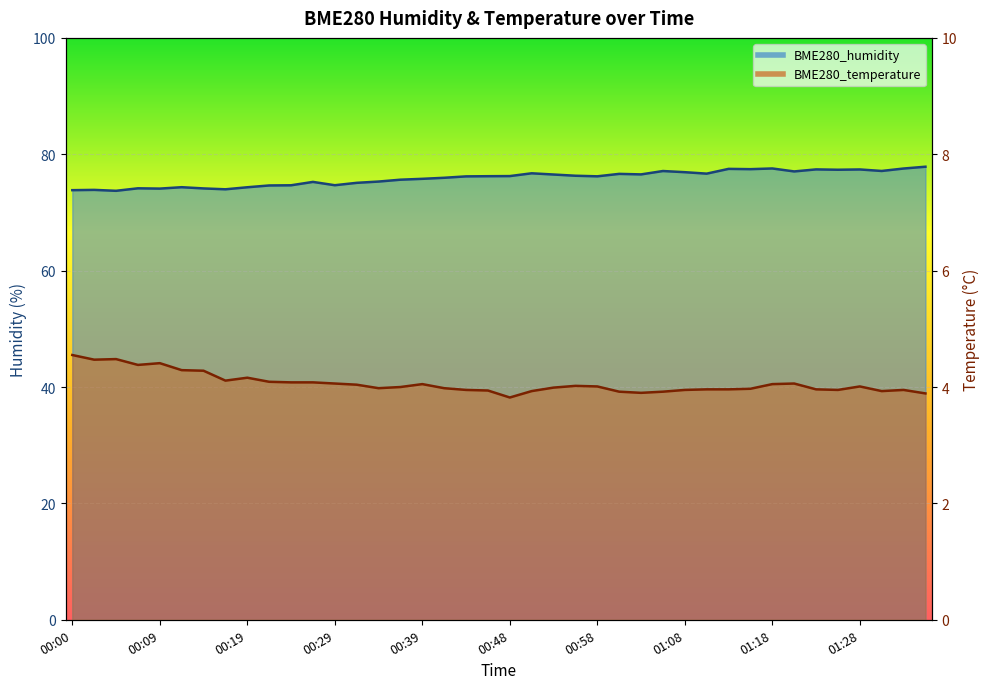

Is the value of BME280_temperature at 01:28 greater than the value of BME280_humidity at 00:41?

No